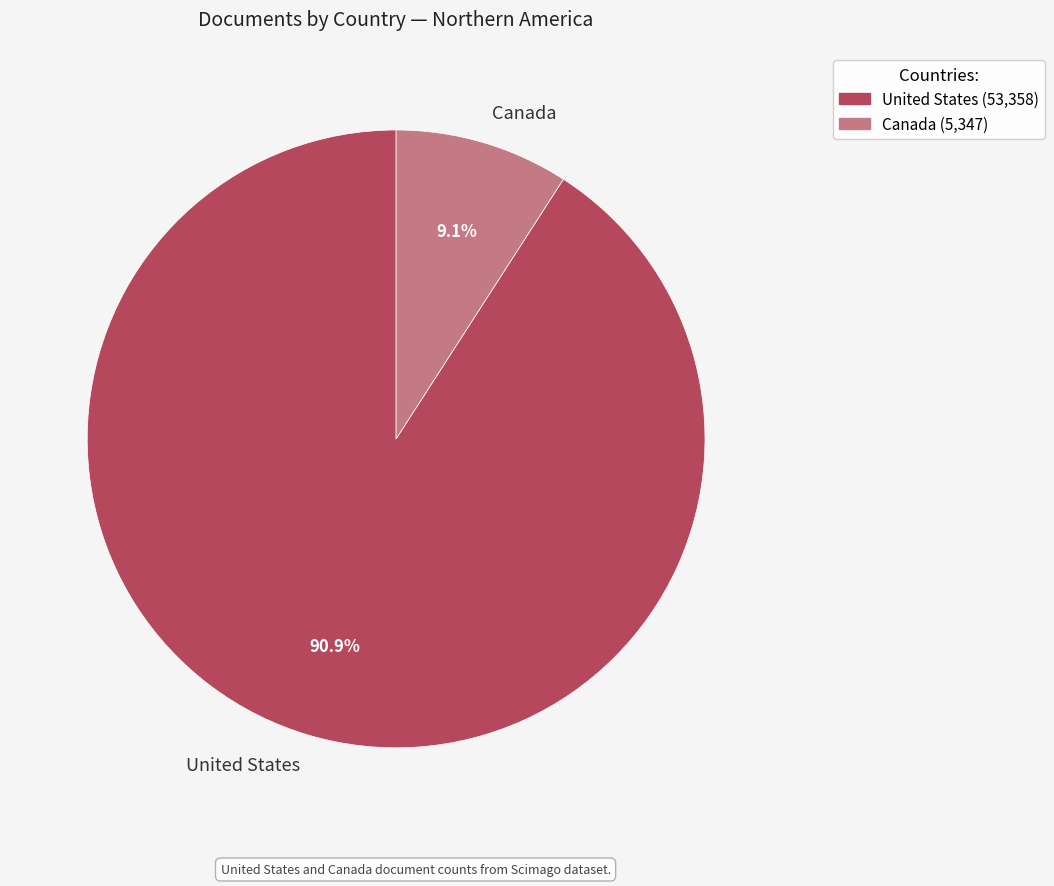

Does United States represent more than half of the total?

Yes